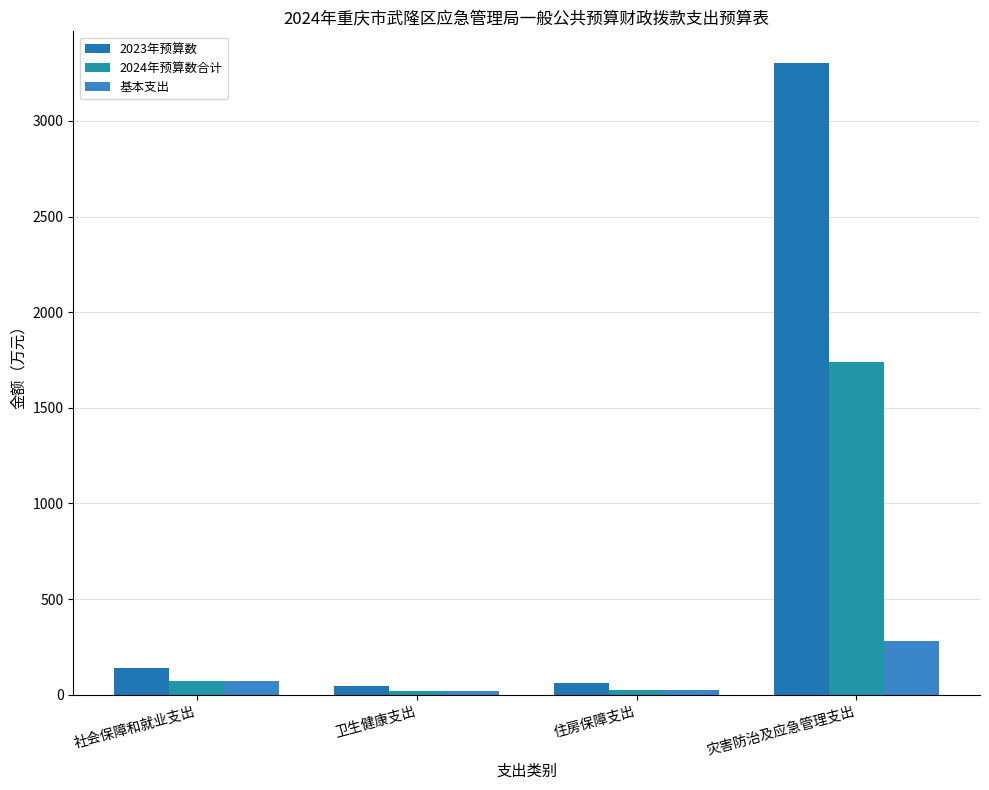

How many groups of bars are there?

4